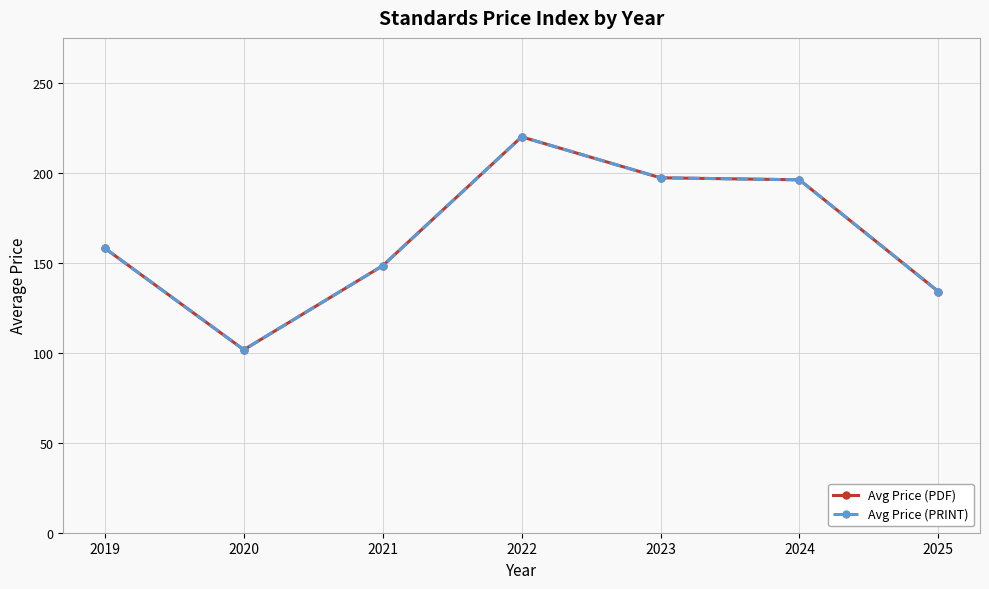

Read the Avg Price (PRINT) value at 2022.

219.9